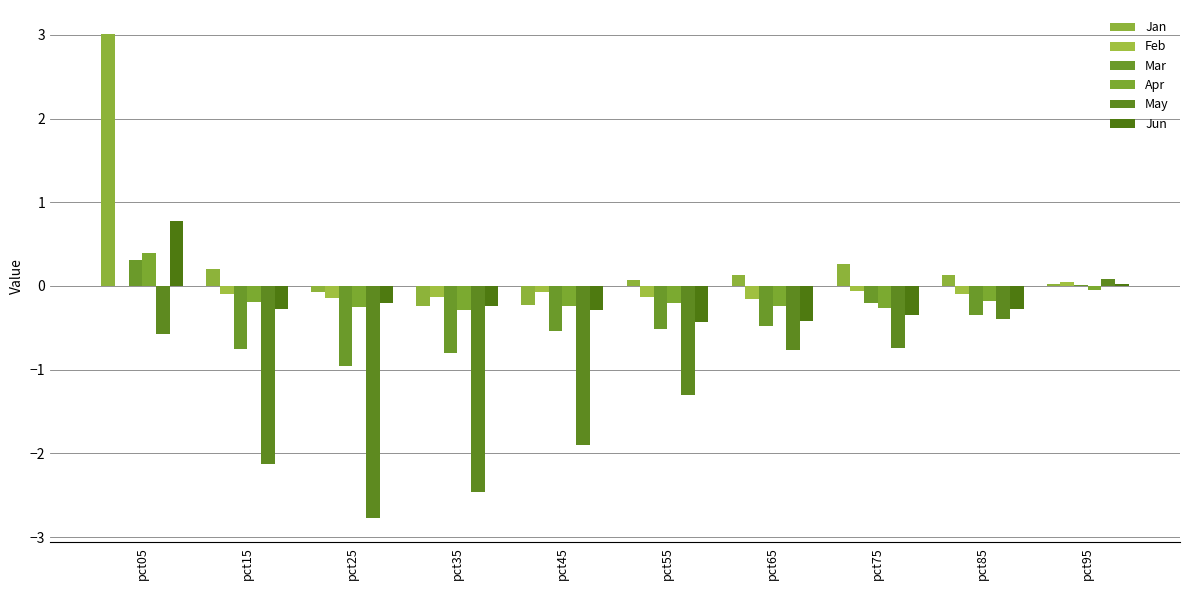

Which series has the largest total across all categories?

Jan